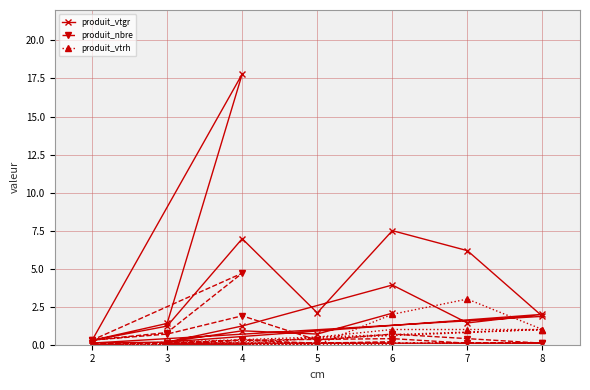

Reading right to left, extract all data points from this chart.

produit_vtgr: 2.1	0.7	0.9	0.2	2.0	1.4	3.9	1.2	0.2	0.1	1.9	6.2	7.5	2.1	7.0	1.2	0.3	17.8	1.4	0.3
produit_nbre: 0.2	0.1	0.3	0.1	0.1	0.1	0.4	0.3	0.1	0.1	0.1	0.4	0.7	0.3	1.9	0.7	0.3	4.7	0.8	0.3
produit_vtrh: 0.0	0.0	0.0	0.0	1.0	1.0	1.0	0.0	0.0	0.0	1.0	3.0	2.0	0.0	0.0	0.0	0.0	0.0	0.0	0.0